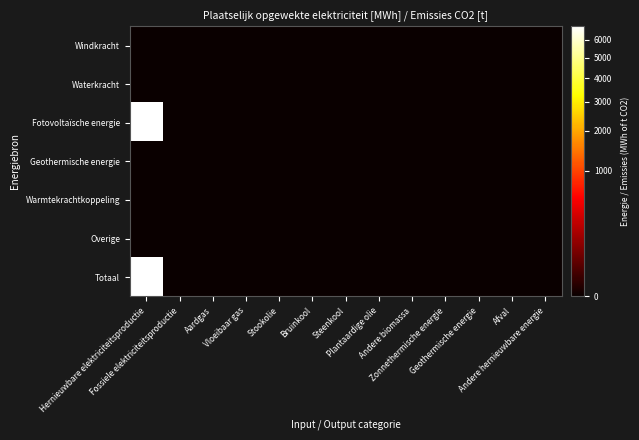

Reading left to right, list all the values displayed in this chart.

Windkracht: Hernieuwbare elektriciteitsproductie=0.0	Fossiele elektriciteitsproductie=0.0	Aardgas=0.0	Vloeibaar gas=0.0	Stookolie=0.0	Bruinkool=0.0	Steenkool=0.0	Plantaardige olie=0.0	Andere biomassa=0.0	Zonnethermische energie=0.0	Geothermische energie=0.0	Afval=0.0	Andere hernieuwbare energie=0.0
Waterkracht: Hernieuwbare elektriciteitsproductie=0.0	Fossiele elektriciteitsproductie=0.0	Aardgas=0.0	Vloeibaar gas=0.0	Stookolie=0.0	Bruinkool=0.0	Steenkool=0.0	Plantaardige olie=0.0	Andere biomassa=0.0	Zonnethermische energie=0.0	Geothermische energie=0.0	Afval=0.0	Andere hernieuwbare energie=0.0
Fotovoltaïsche energie: Hernieuwbare elektriciteitsproductie=6803.7	Fossiele elektriciteitsproductie=0.0	Aardgas=0.0	Vloeibaar gas=0.0	Stookolie=0.0	Bruinkool=0.0	Steenkool=0.0	Plantaardige olie=0.0	Andere biomassa=0.0	Zonnethermische energie=0.0	Geothermische energie=0.0	Afval=0.0	Andere hernieuwbare energie=0.0
Geothermische energie: Hernieuwbare elektriciteitsproductie=0.0	Fossiele elektriciteitsproductie=0.0	Aardgas=0.0	Vloeibaar gas=0.0	Stookolie=0.0	Bruinkool=0.0	Steenkool=0.0	Plantaardige olie=0.0	Andere biomassa=0.0	Zonnethermische energie=0.0	Geothermische energie=0.0	Afval=0.0	Andere hernieuwbare energie=0.0
Warmtekrachtkoppeling: Hernieuwbare elektriciteitsproductie=0.0	Fossiele elektriciteitsproductie=0.0	Aardgas=0.0	Vloeibaar gas=0.0	Stookolie=0.0	Bruinkool=0.0	Steenkool=0.0	Plantaardige olie=0.0	Andere biomassa=0.0	Zonnethermische energie=0.0	Geothermische energie=0.0	Afval=0.0	Andere hernieuwbare energie=0.0
Overige: Hernieuwbare elektriciteitsproductie=0.0	Fossiele elektriciteitsproductie=0.0	Aardgas=0.0	Vloeibaar gas=0.0	Stookolie=0.0	Bruinkool=0.0	Steenkool=0.0	Plantaardige olie=0.0	Andere biomassa=0.0	Zonnethermische energie=0.0	Geothermische energie=0.0	Afval=0.0	Andere hernieuwbare energie=0.0
Totaal: Hernieuwbare elektriciteitsproductie=6803.7	Fossiele elektriciteitsproductie=0.0	Aardgas=0.0	Vloeibaar gas=0.0	Stookolie=0.0	Bruinkool=0.0	Steenkool=0.0	Plantaardige olie=0.0	Andere biomassa=0.0	Zonnethermische energie=0.0	Geothermische energie=0.0	Afval=0.0	Andere hernieuwbare energie=0.0